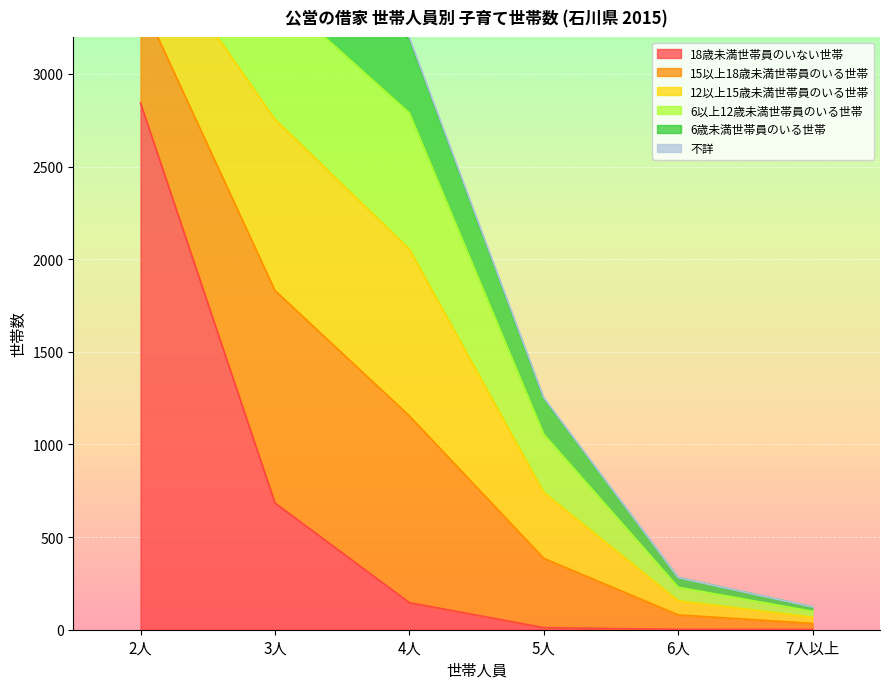

What is the maximum value for 6以上12歳未満世帯員のいる世帯?

736